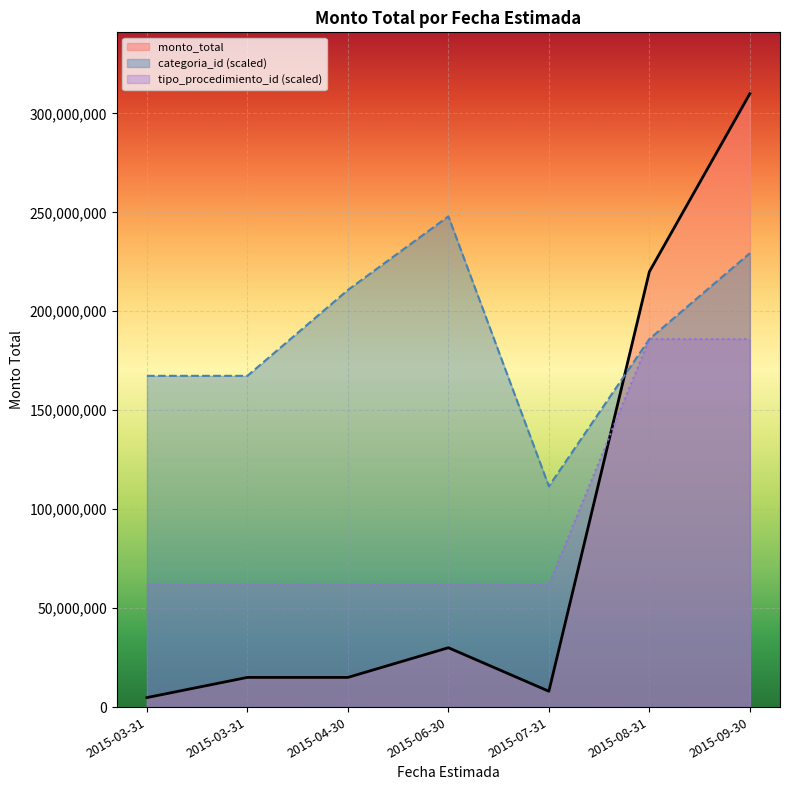

Where does the data first go above 15000000?

2015-06-30